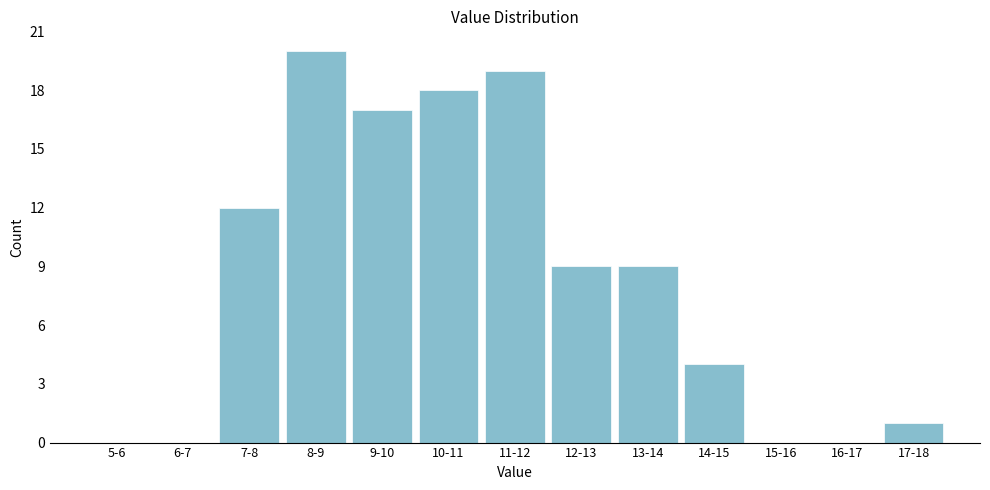

Reading right to left, extract all data points from this chart.

17-18=1	16-17=0	15-16=0	14-15=4	13-14=9	12-13=9	11-12=19	10-11=18	9-10=17	8-9=20	7-8=12	6-7=0	5-6=0